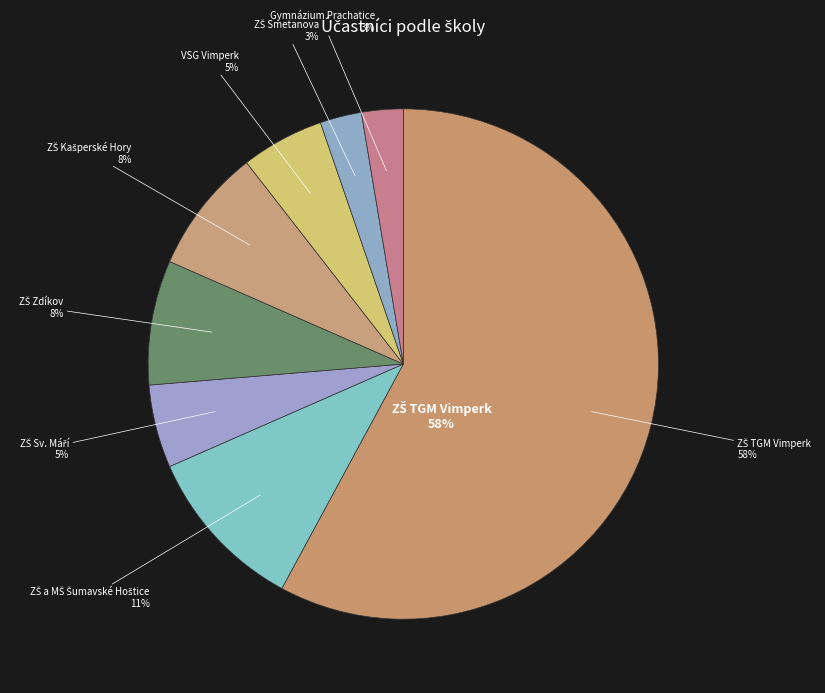

What percentage is NOT represented by ZŠ Sv. Máří?

94.7%